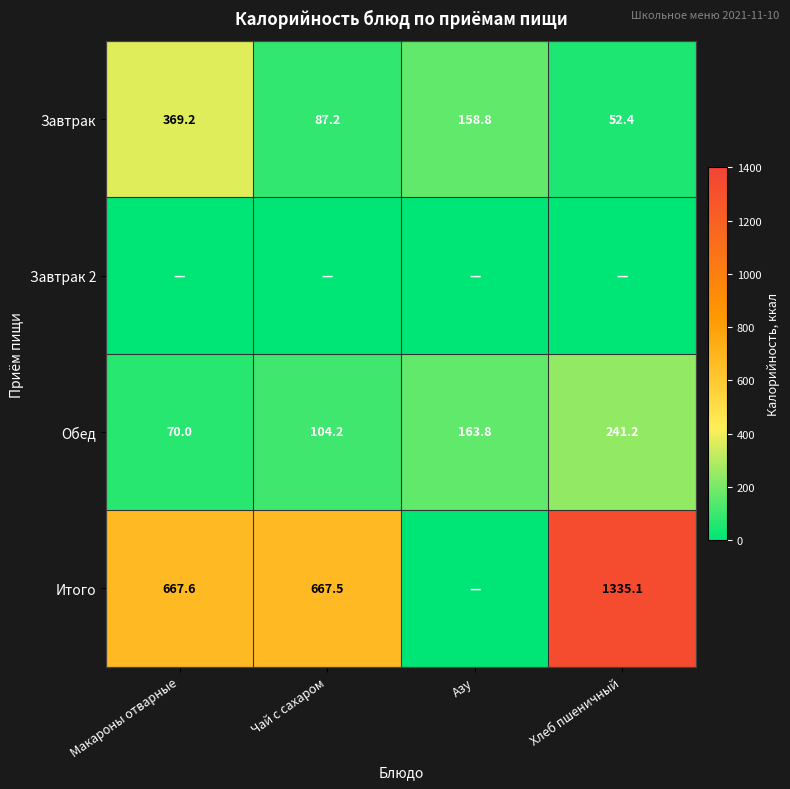

At which category is the sum across all series the highest?

Хлеб пшеничный